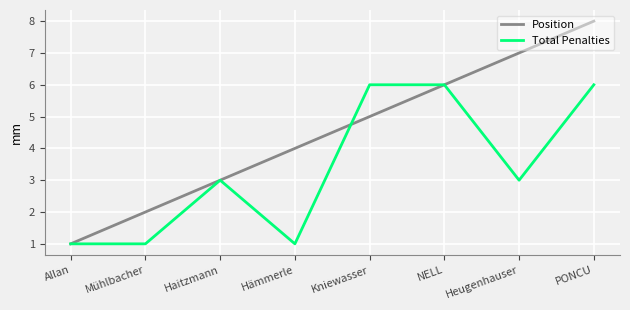

Which series has the largest total across all categories?

Position